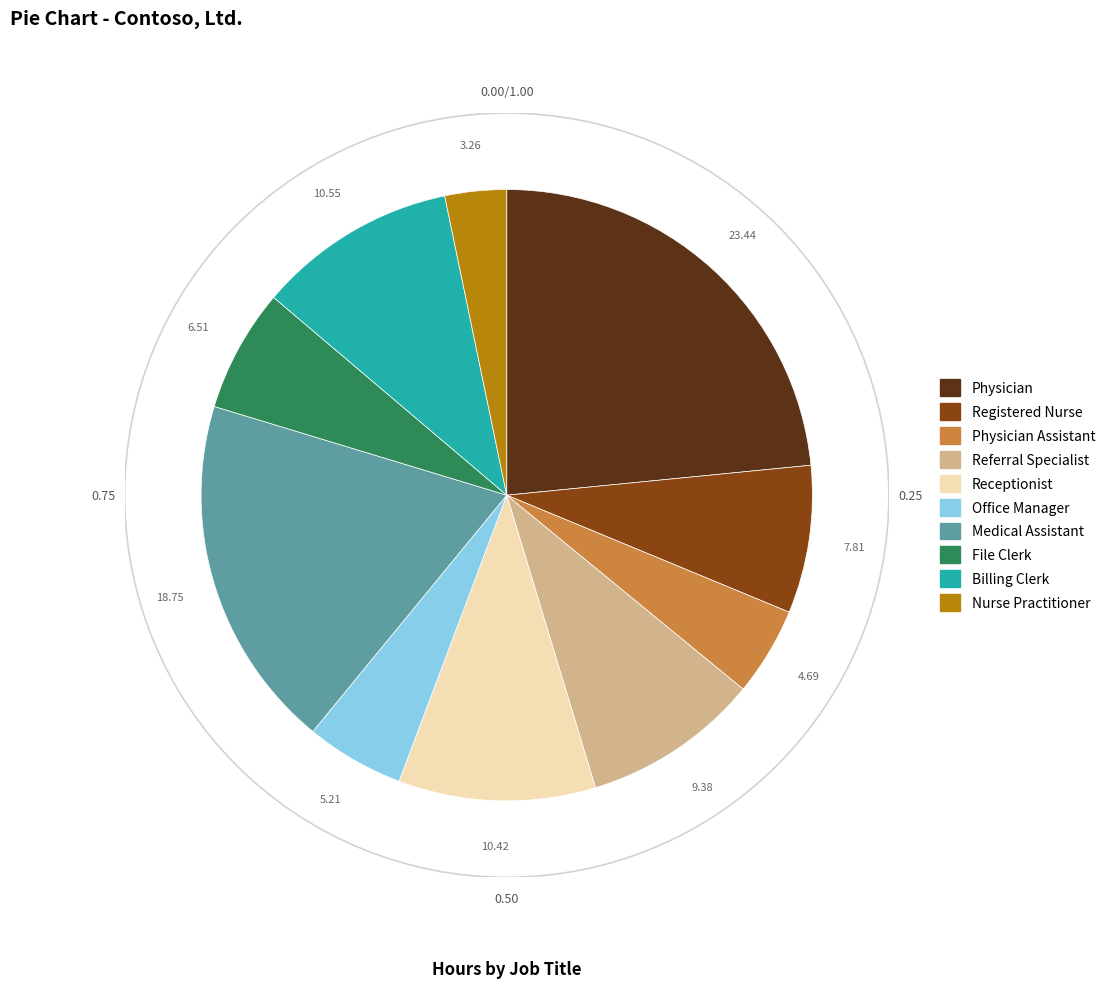

Is there a majority slice in this chart?

No